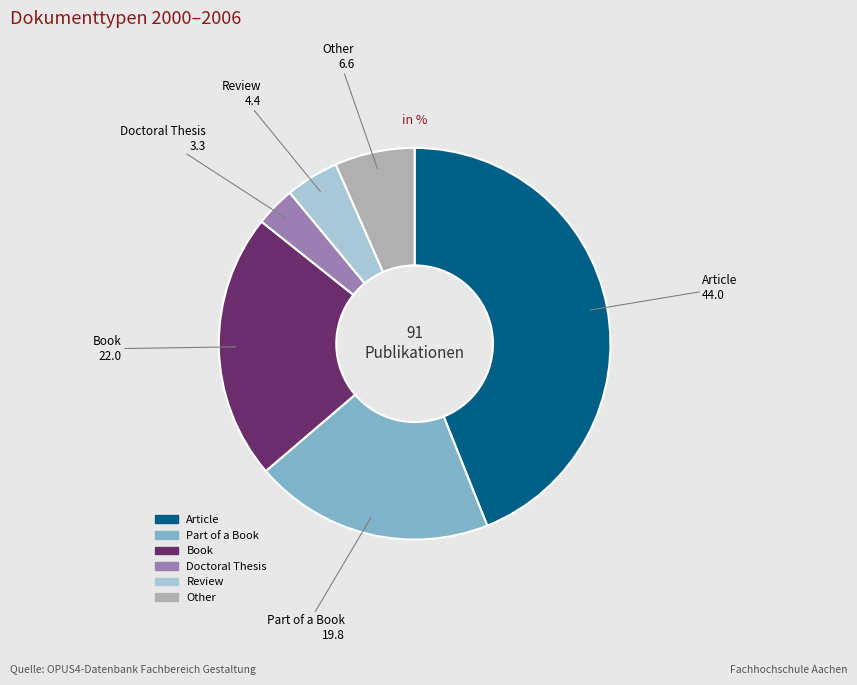

Do Review and Book together represent more than half of the pie?

No